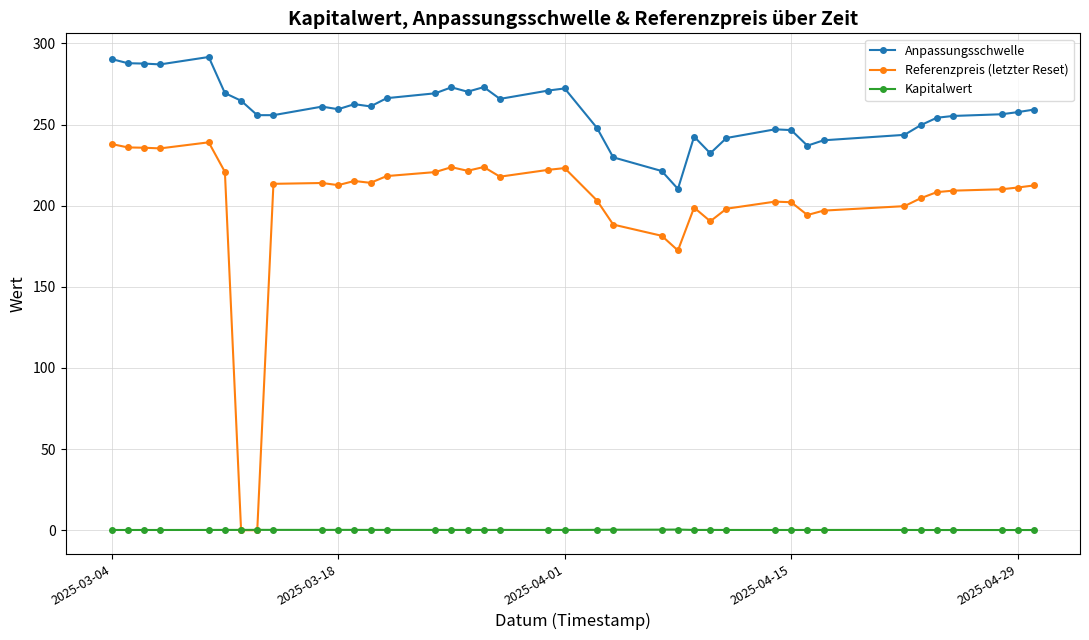

How many lines are shown in the chart?

3